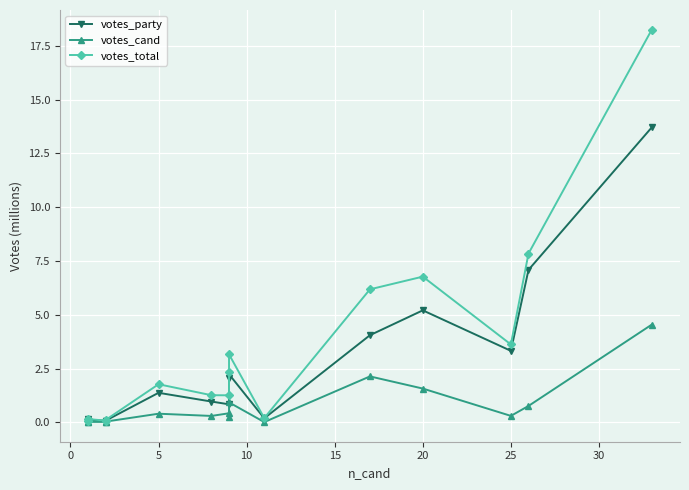

What is the sum of all votes_total values?

53.0